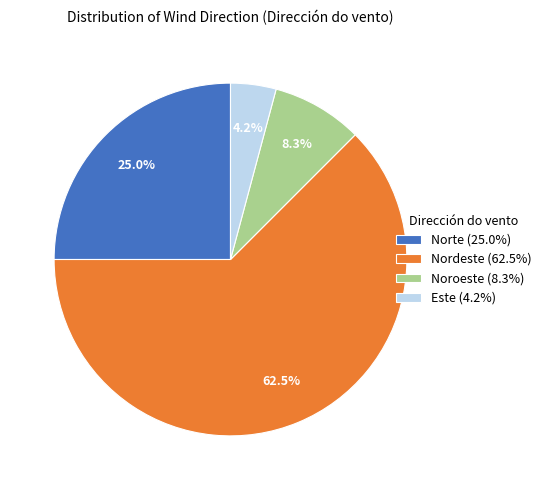

Is Este (4.2%) the majority of the pie?

No